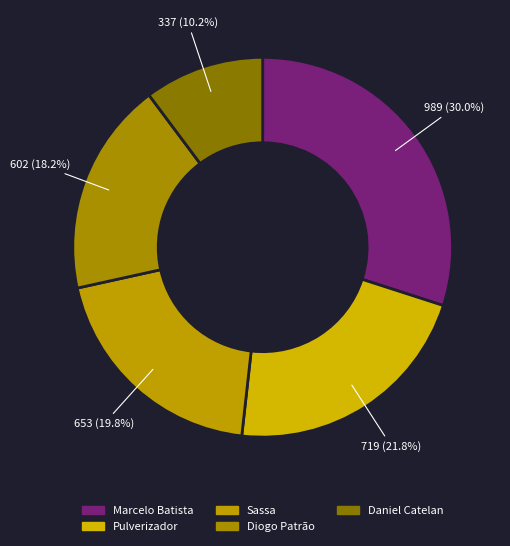

What portion of the pie excludes Marcelo Batista?

70.0%